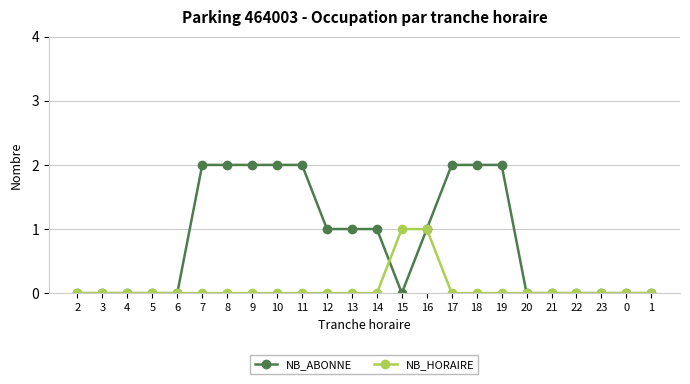

What is the difference between the second highest and minimum values in the NB_HORAIRE series?

1